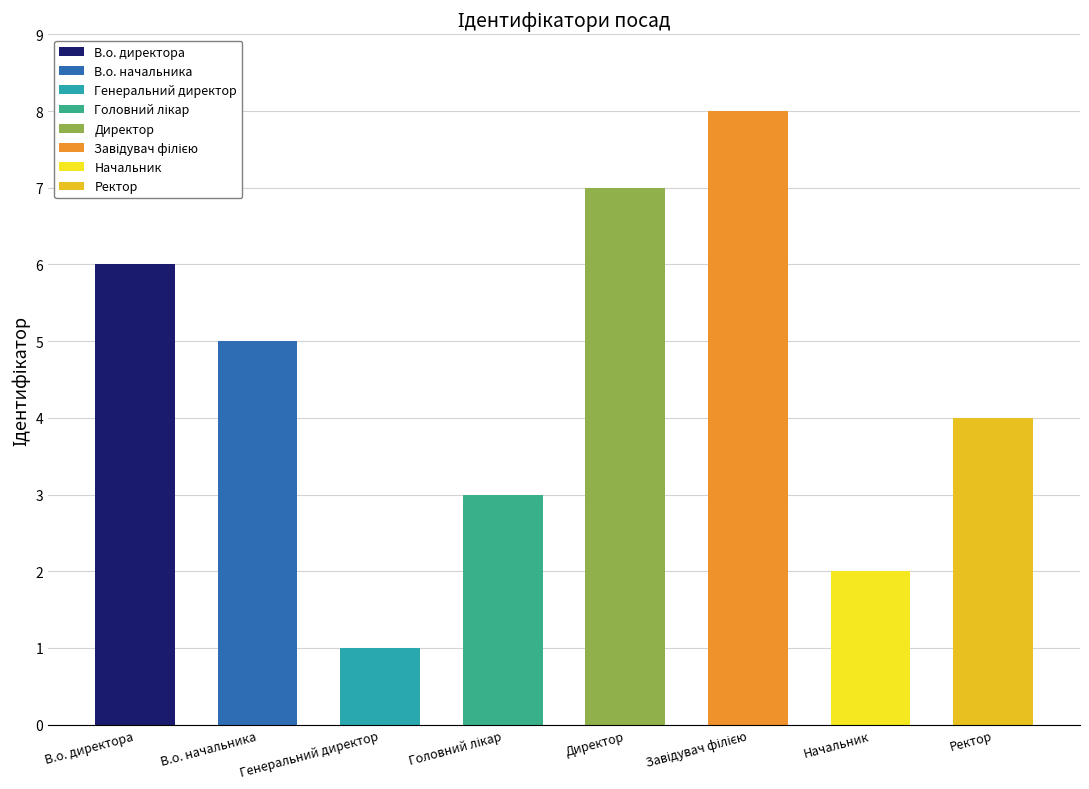

What is the value of the 3rd bar from the left?

1